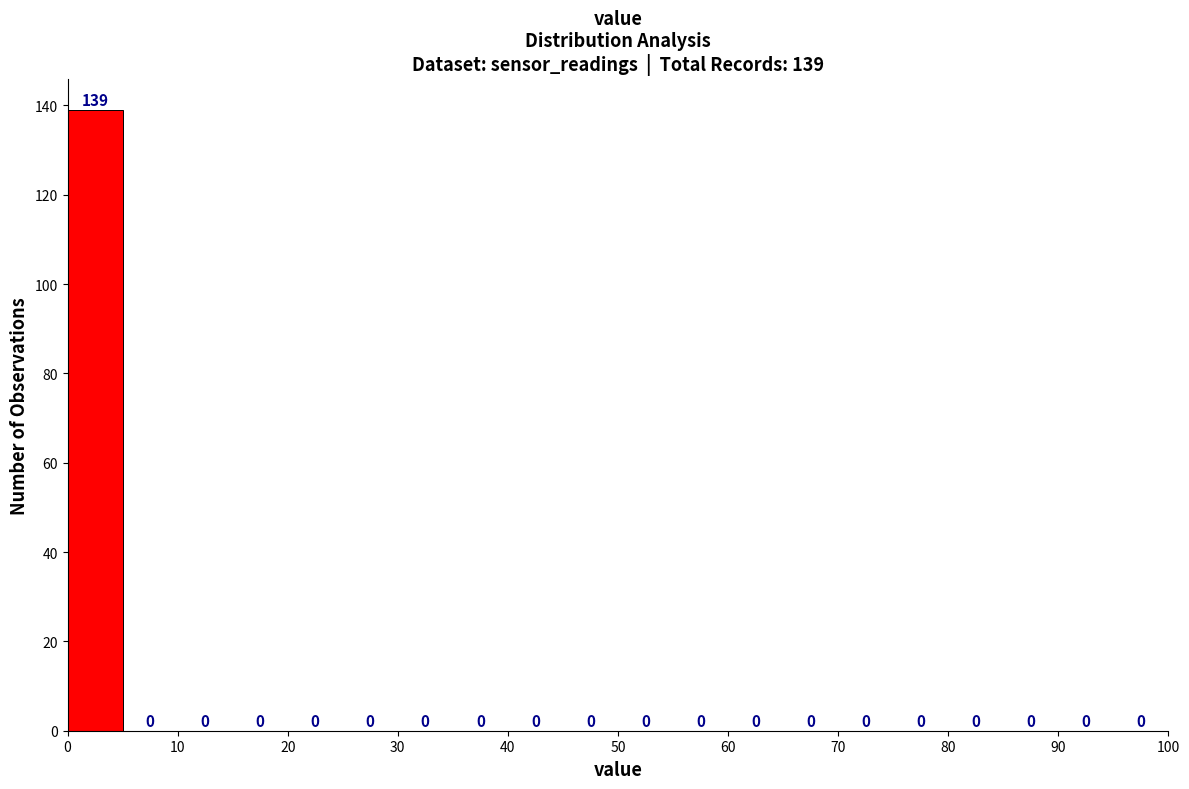

Over which range of the x-axis is the bar tallest?

0 to 5